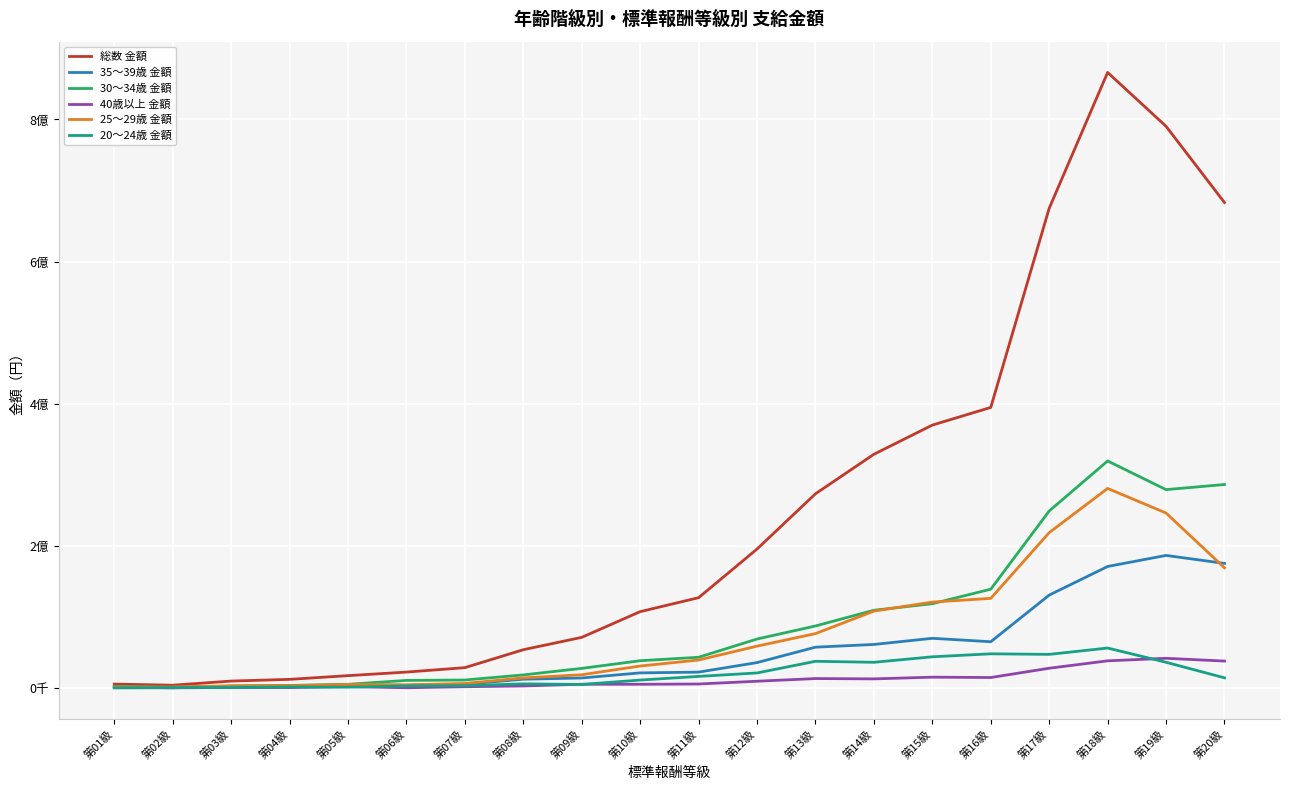

Which series changed the most between 第08級 and 第17級?

総数 金額